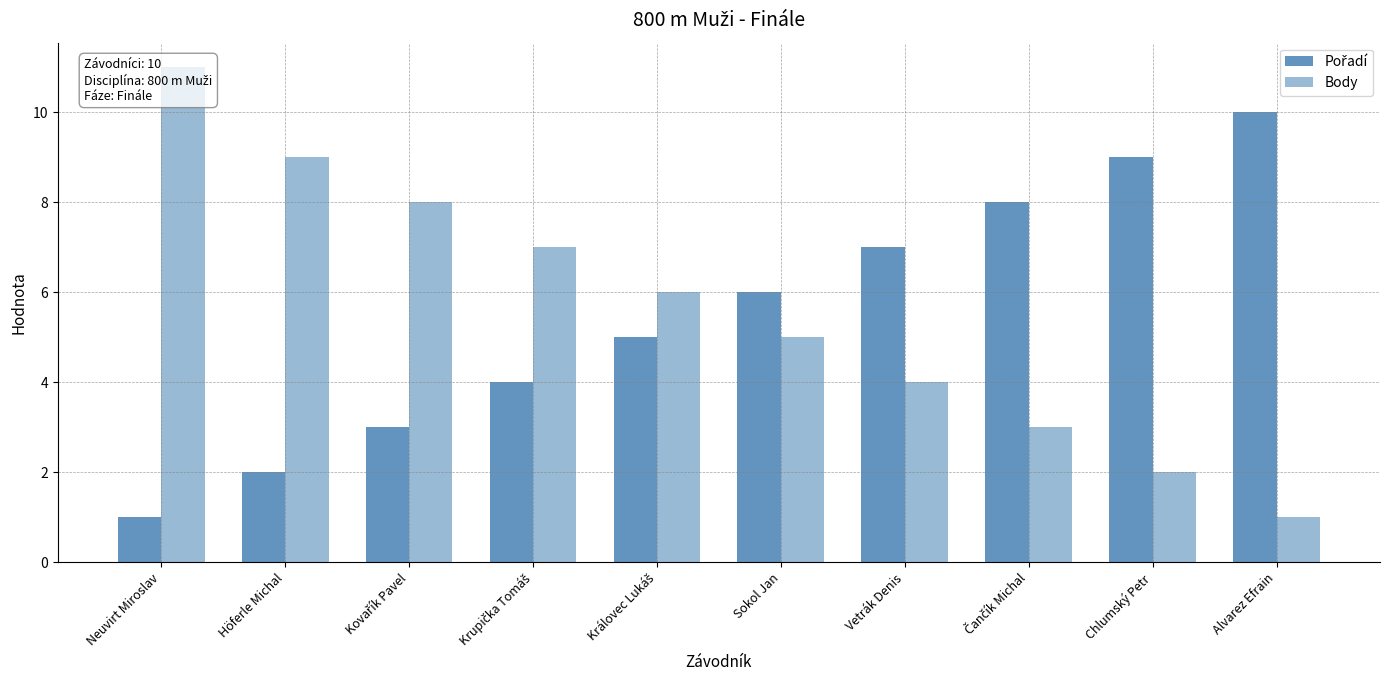

How many data points in Pořadí are less than 6?

5